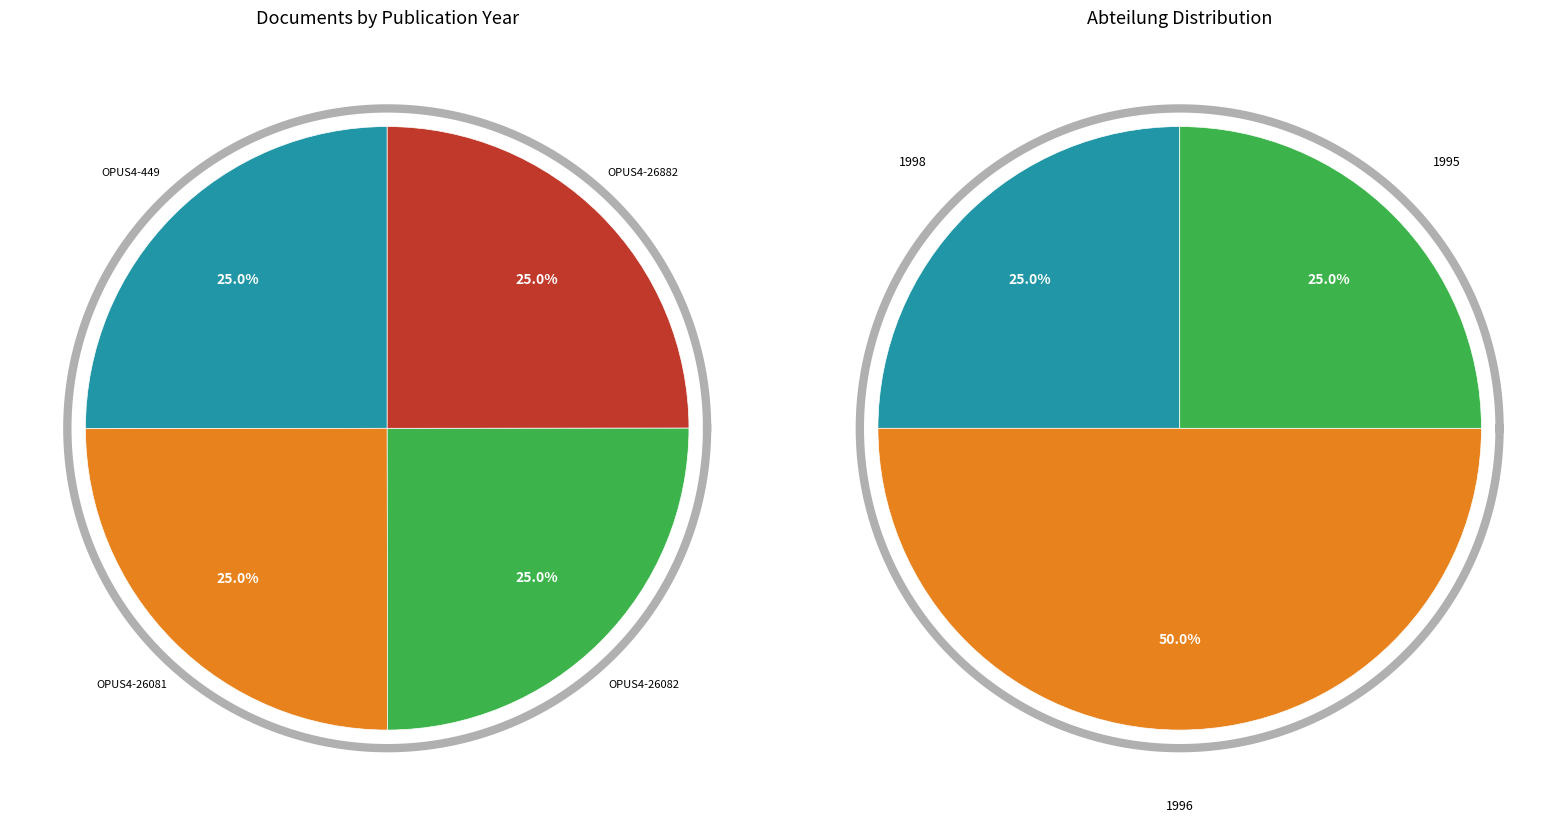

To the nearest percent, what portion does OPUS4-449 represent?

25%